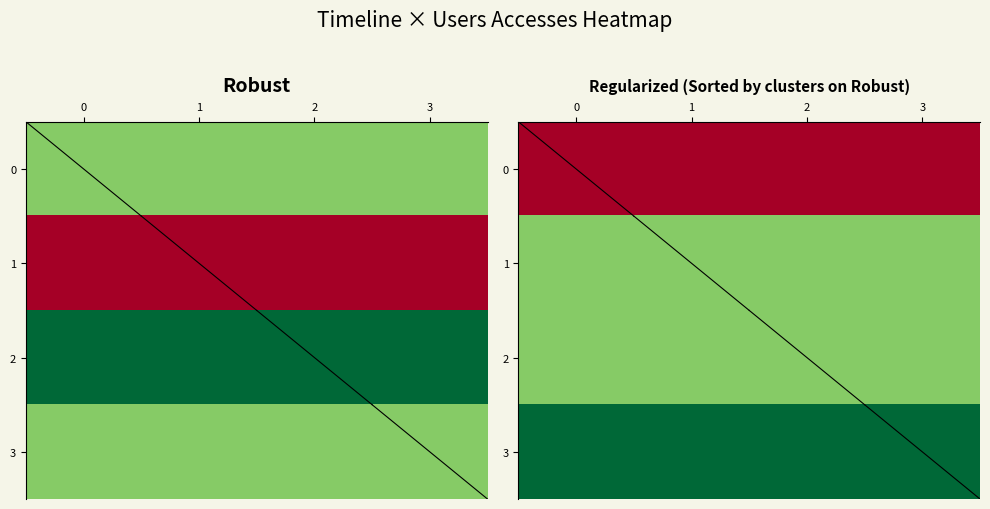

What is the sum of the row_2 values at 2 and 0?

2